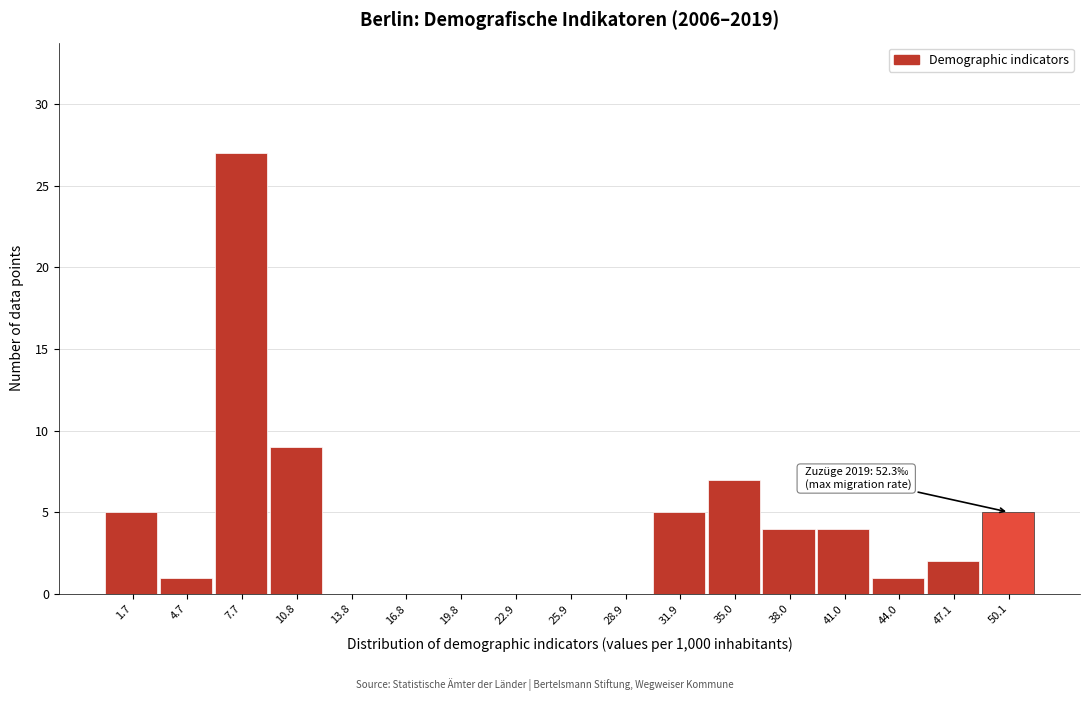

Reading left to right, extract all data points from this chart.

1.7=5	4.7=1	7.7=27	10.8=9	13.8=0	16.8=0	19.8=0	22.9=0	25.9=0	28.9=0	31.9=5	35.0=7	38.0=4	41.0=4	44.0=1	47.1=2	50.1=5